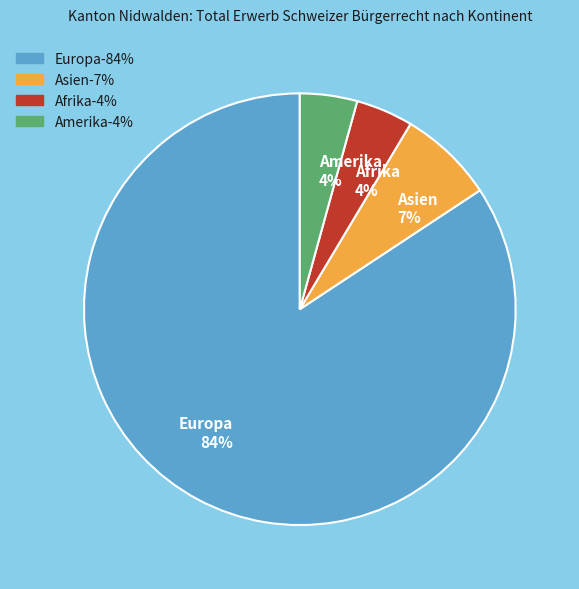

How many slices are in this pie chart?

4